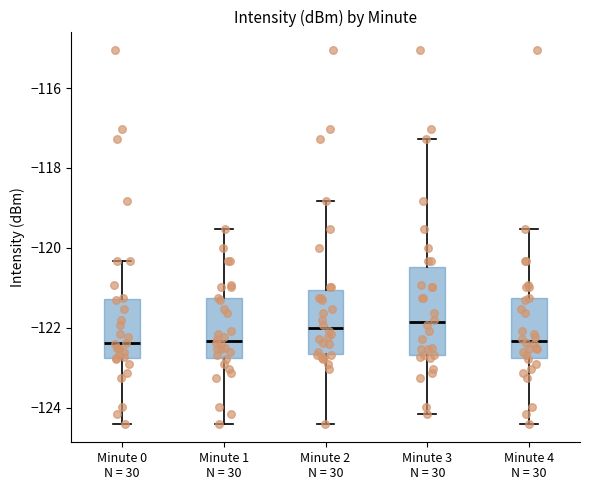

Where does the lower whisker of the box for Minute 3 N = 30 end on the y-axis? The values are not printed on the chart, so give them approximately, as read against the axis.

-124.2